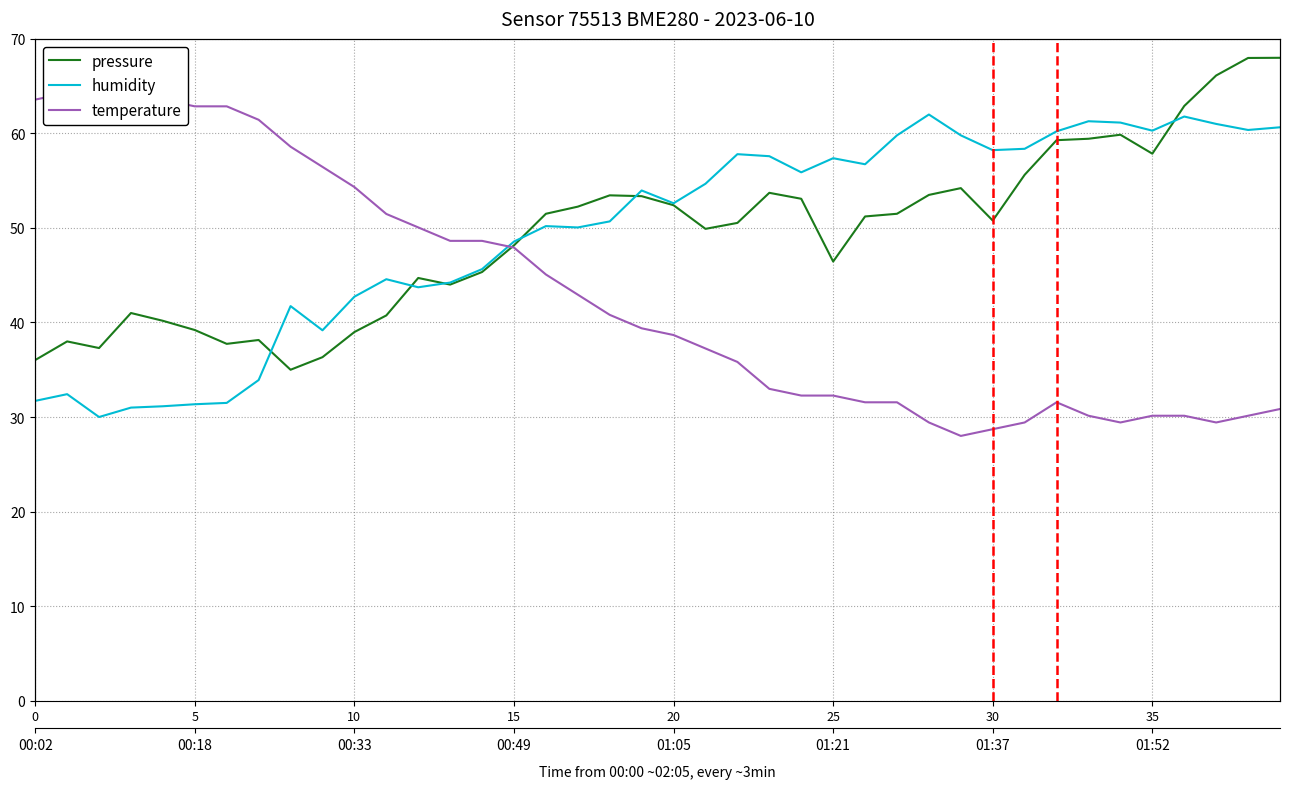

What is the label of the 39th point from the left?

38